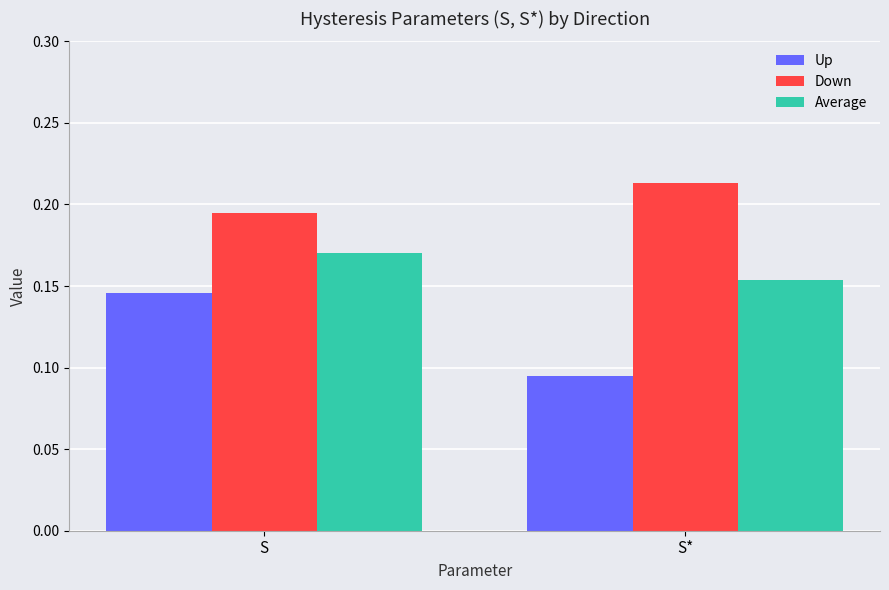

Which series has the largest range (max minus min)?

Up